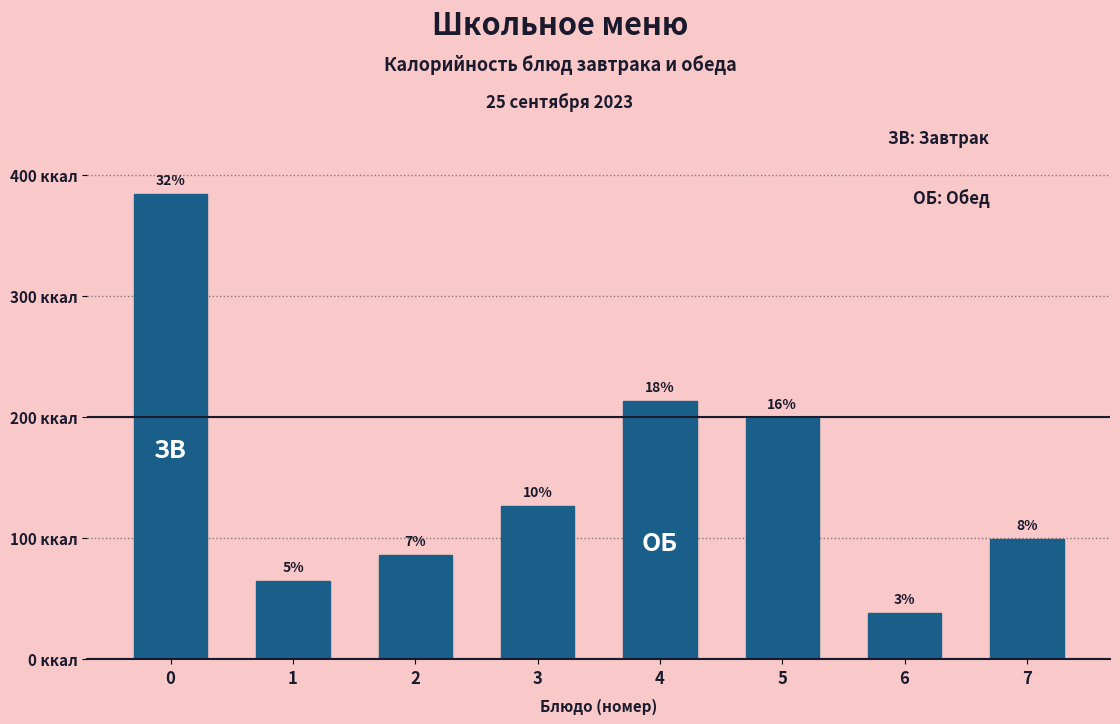

Are the bars horizontal?

No